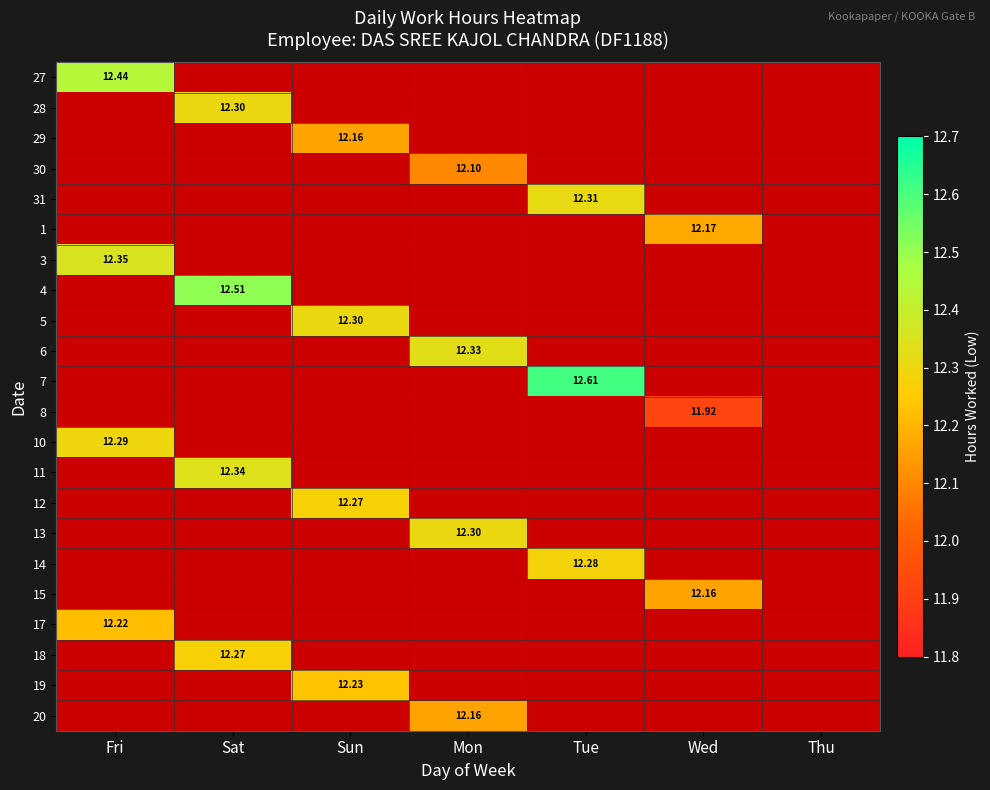

Is it true that 15 equals 4.5 at Tue?

False